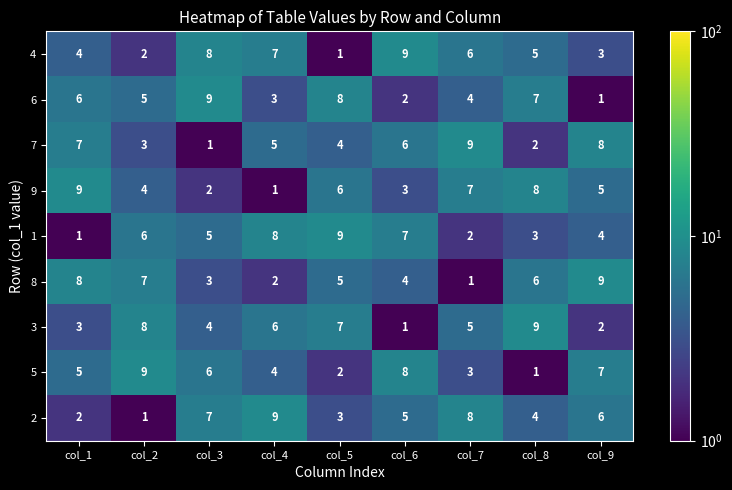

Count the number of categories in the chart.

9